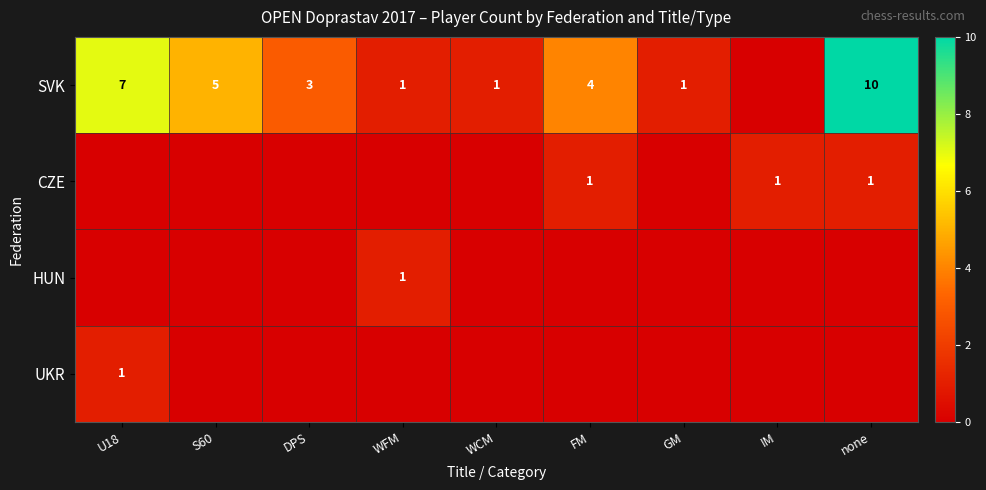

The value of SVK at DPS is 3. True or false?

True